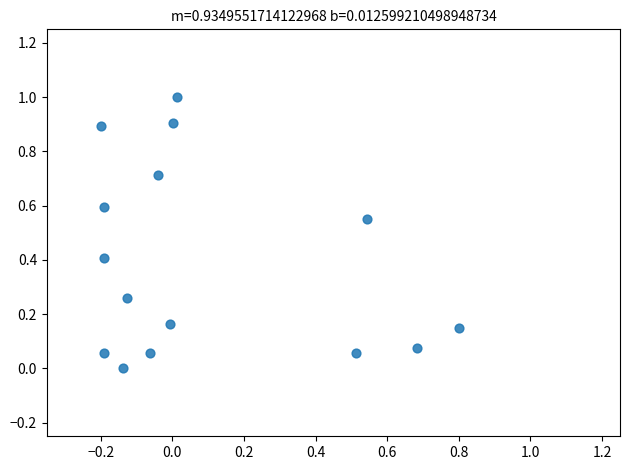

What is the range of X values (max minus min)?

1.0